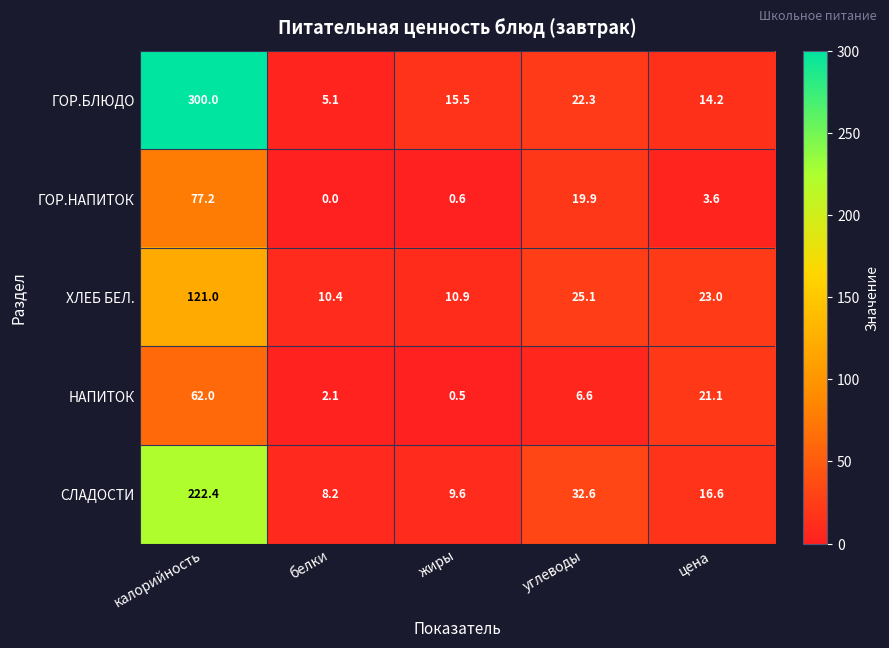

Count the number of categories in the chart.

5